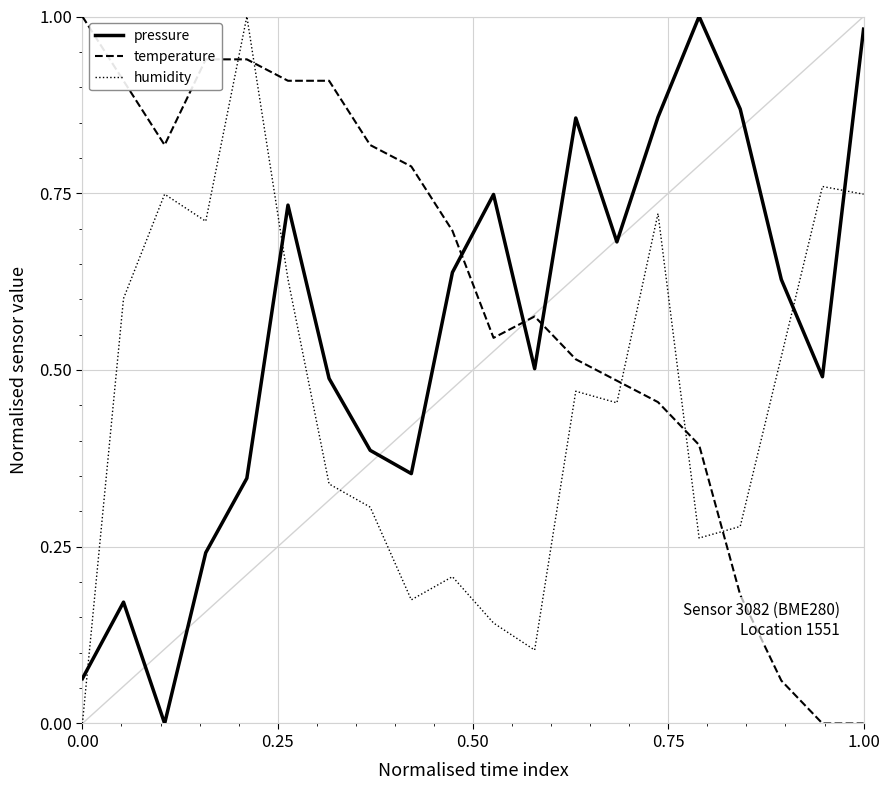

At how many categories does at least one series exceed 0?

20